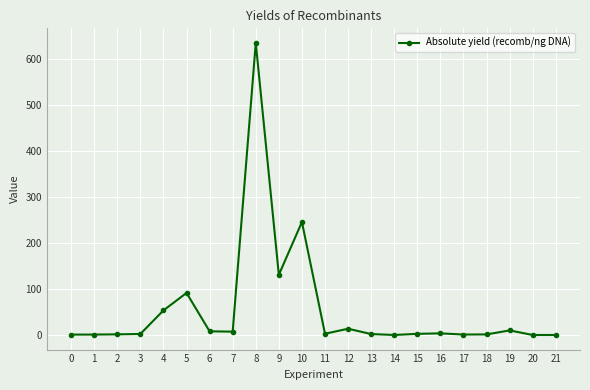

What is the average value?

55.3